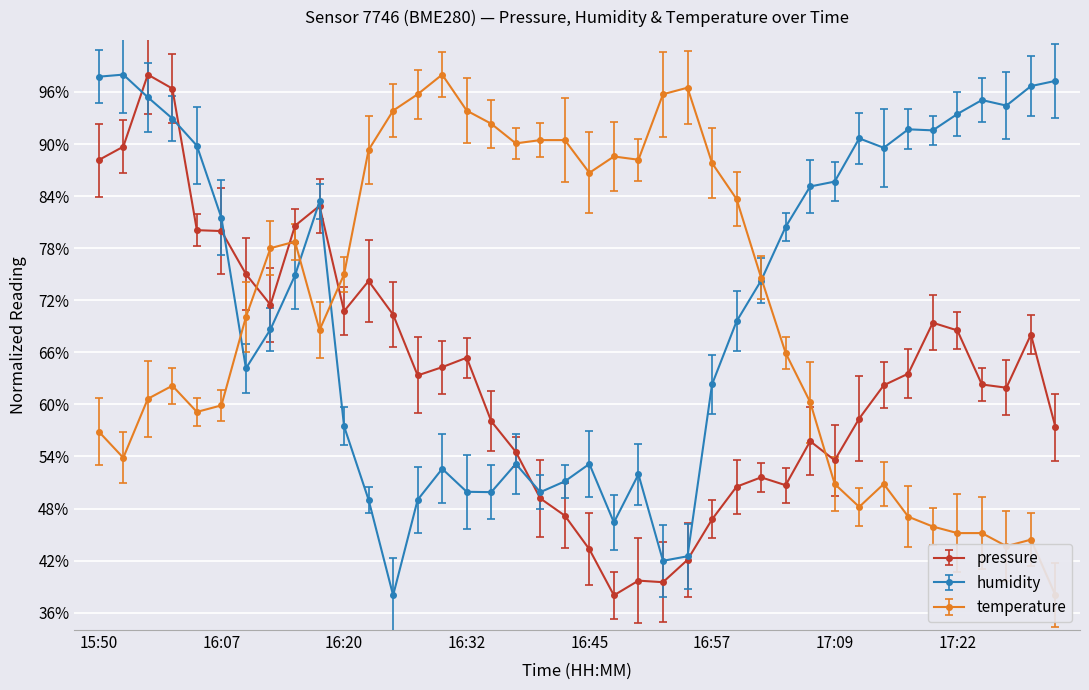

Between which two adjacent categories do pressure and humidity first intersect?

15:53 and 15:56